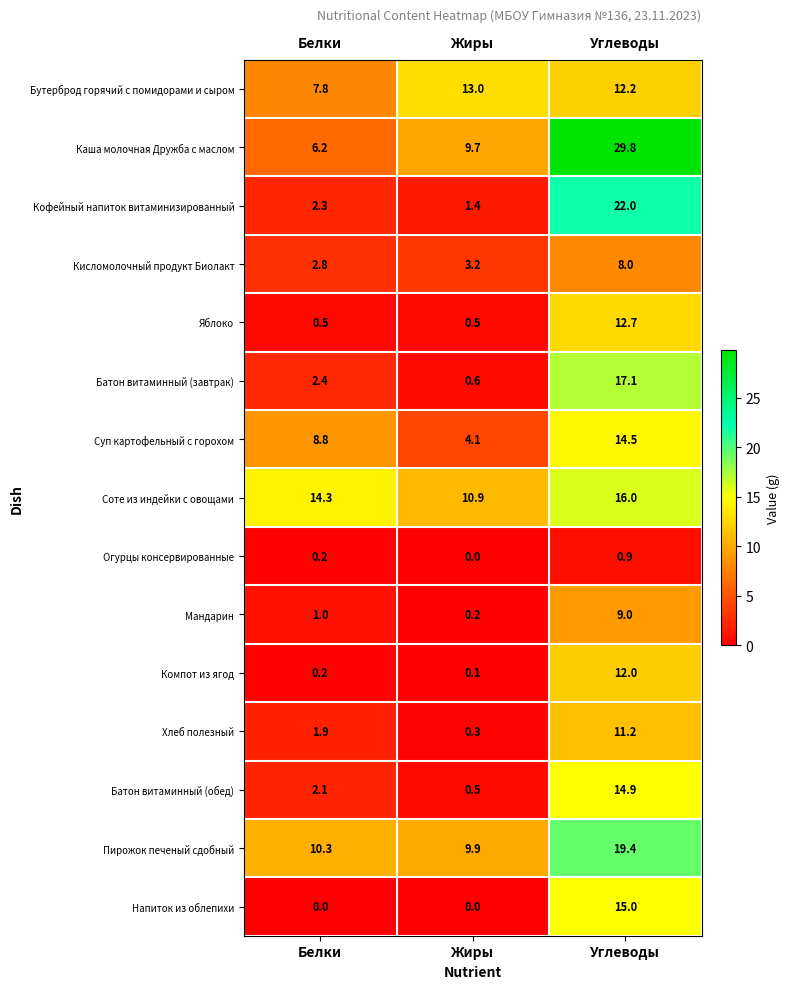

Which series changed the most between Жиры and Углеводы?

Кофейный напиток витаминизированный